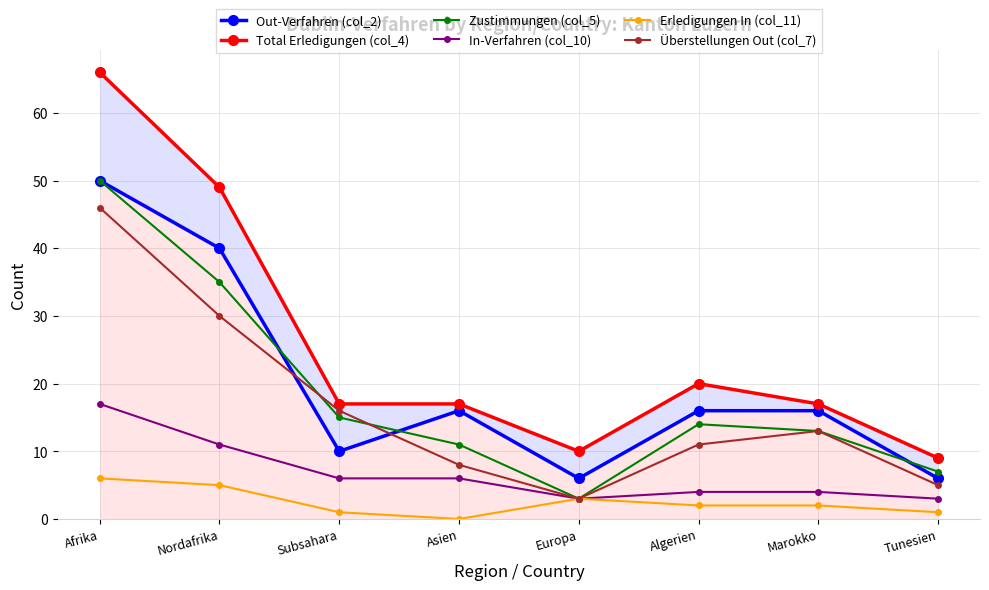

Rank the series by their maximum value, from lowest to highest.

Erledigungen In (col_11), In-Verfahren (col_10), Überstellungen Out (col_7), Out-Verfahren (col_2), Zustimmungen (col_5), Total Erledigungen (col_4)